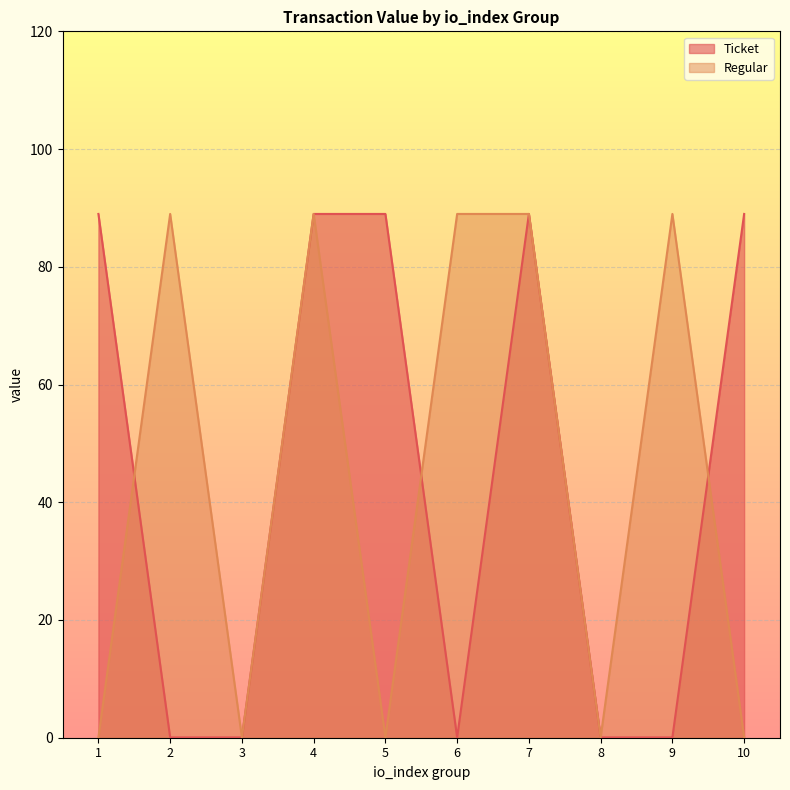

At which category does Regular reach its first local peak?

2